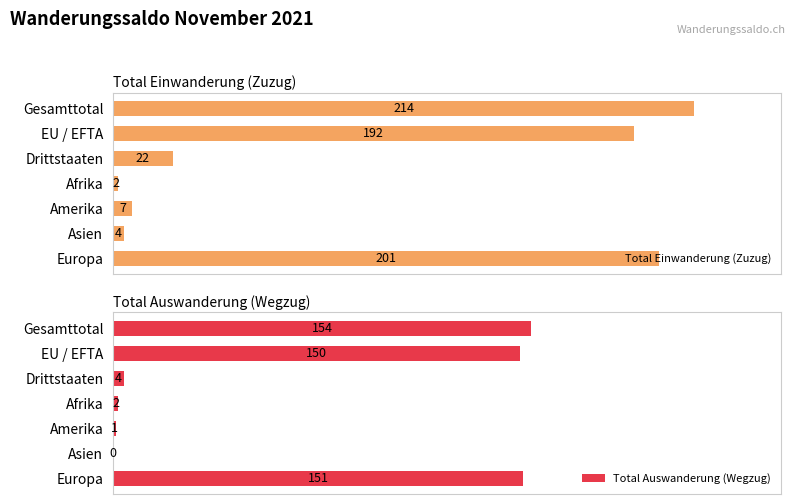

List the labels in order of Total Einwanderung (Zuzug) value, smallest first.

Afrika, Asien, Amerika, Drittstaaten, EU / EFTA, Europa, Gesamttotal